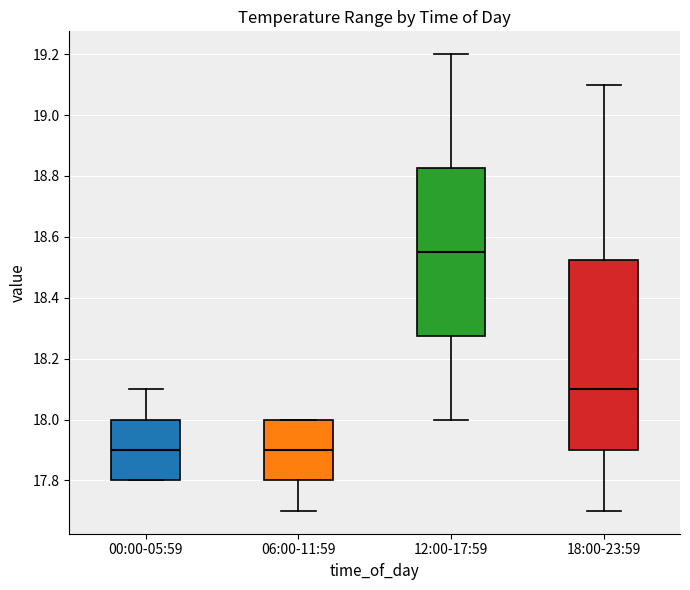

Where is the lower edge of the box for 00:00-05:59 on the y-axis? The values are not printed on the chart, so give them approximately, as read against the axis.

17.80